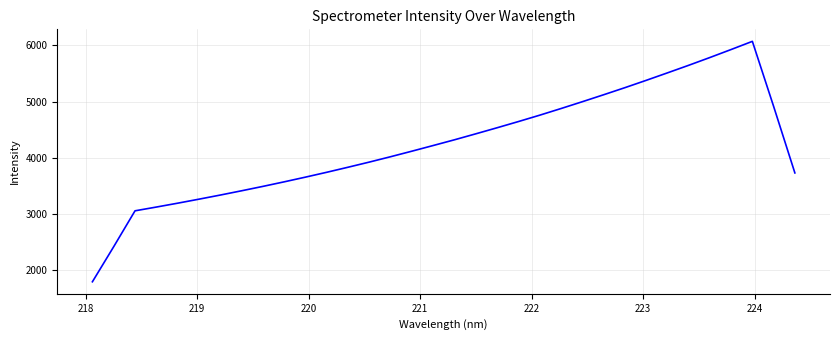

What is the difference between the maximum and minimum values?

4278.0